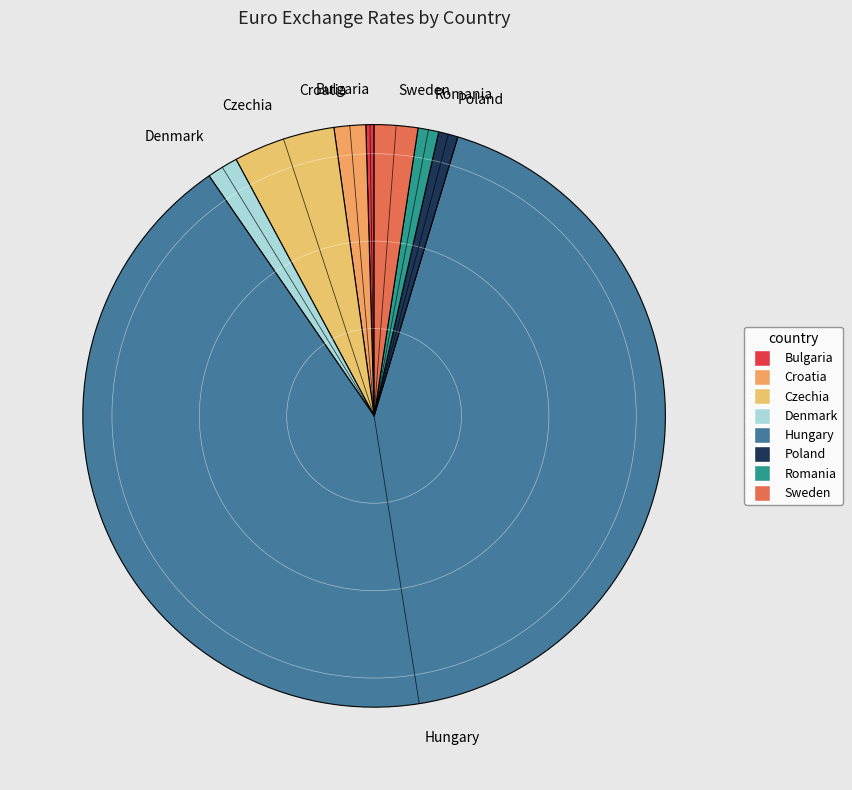

The Bulgaria slice represents 0% of the pie. True or false?

True